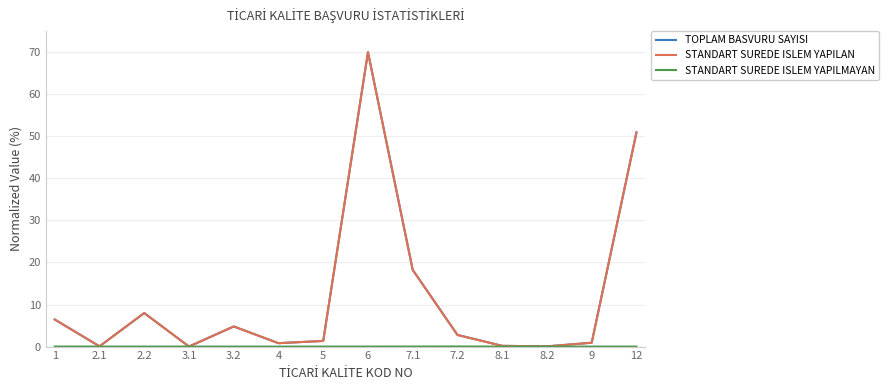

What is the maximum value for TOPLAM BASVURU SAYISI?

70.0